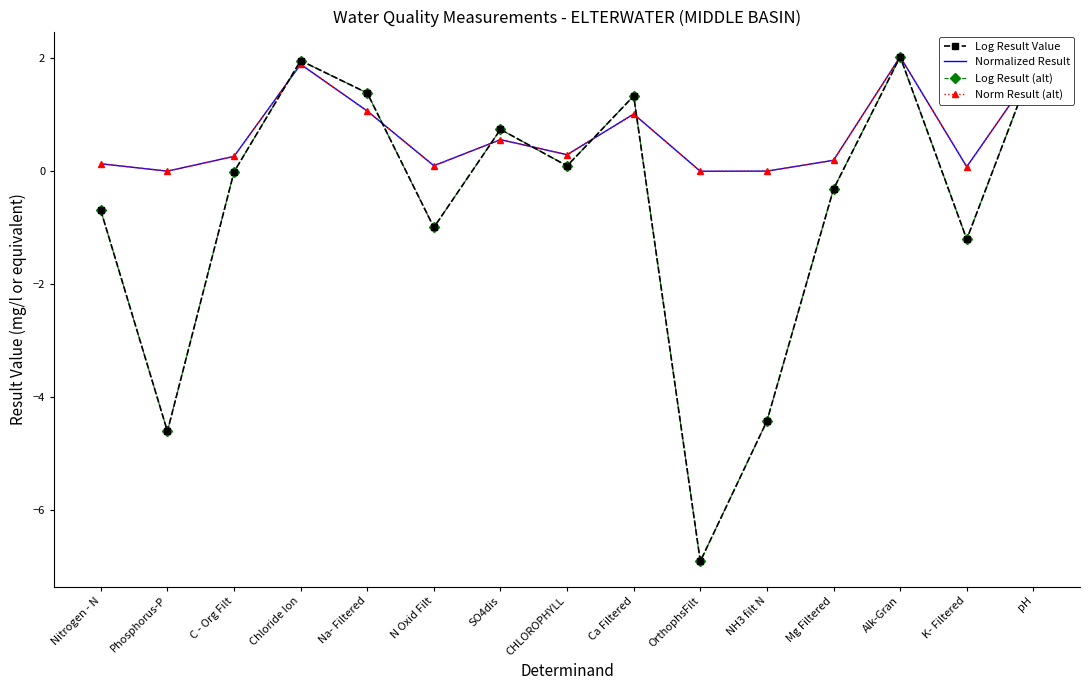

Between Nitrogen - N and C - Org Filt, which series saw the biggest shift?

Log Result Value